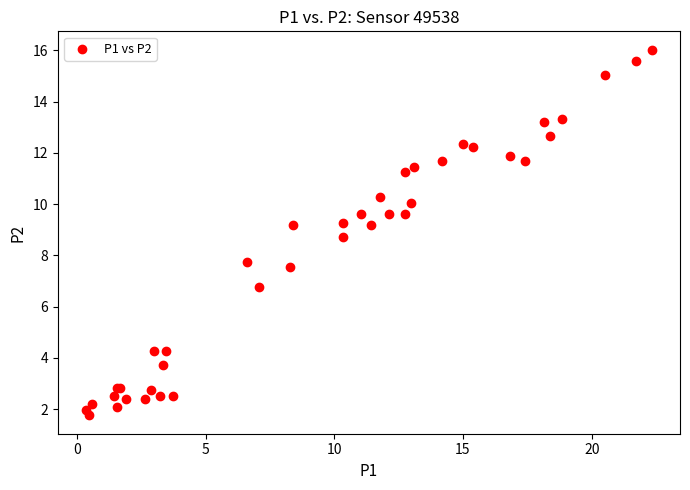

What Y value in the scatter plot is closest to 8?

7.8